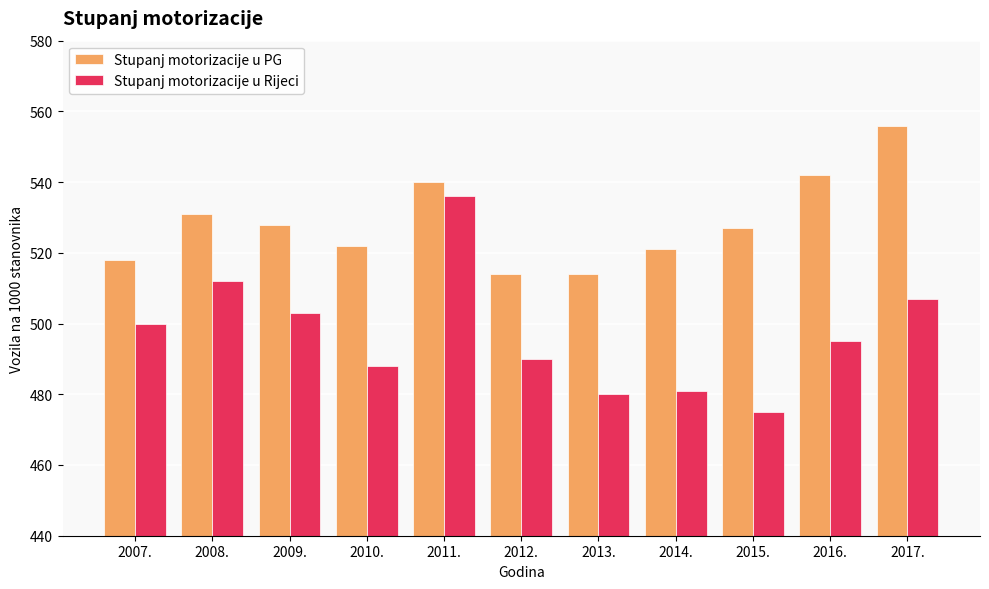

At 2015., list the series in order from largest to smallest.

Stupanj motorizacije u PG, Stupanj motorizacije u Rijeci